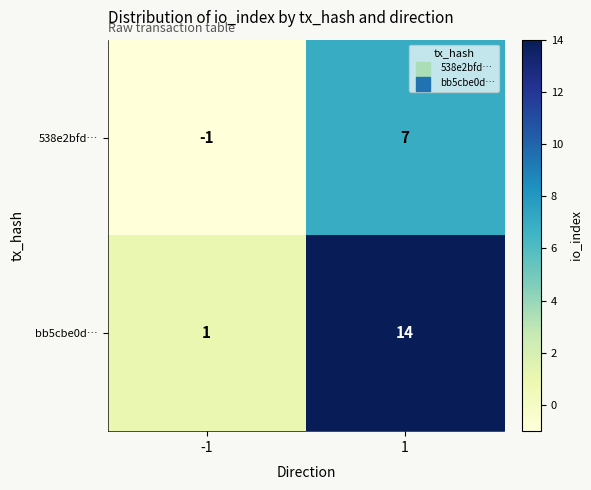

Which series has the largest total across all categories?

bb5cbe0d…